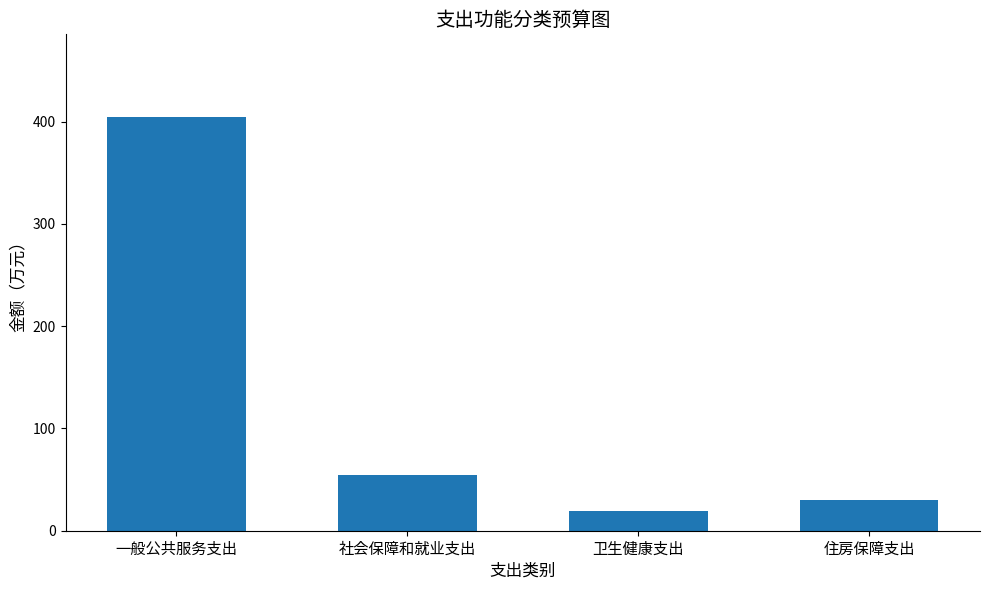

List the labels in order of value, smallest first.

卫生健康支出, 住房保障支出, 社会保障和就业支出, 一般公共服务支出